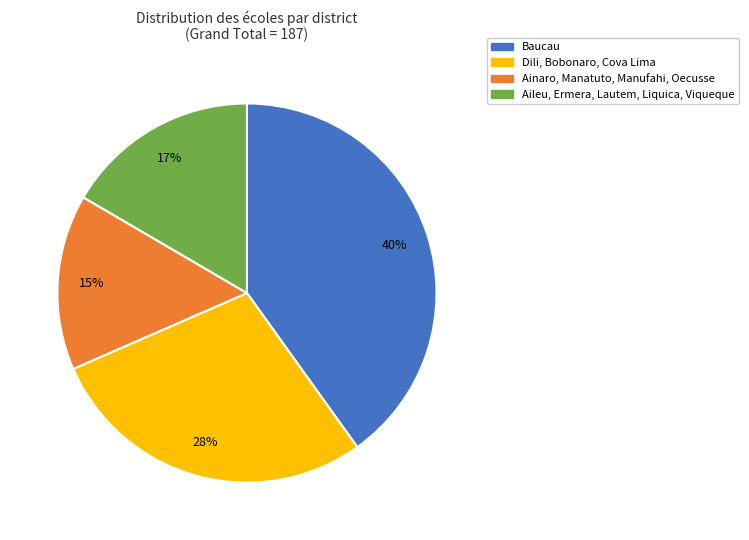

To the nearest percent, what is the difference between the largest and smallest slice percentages?

25%